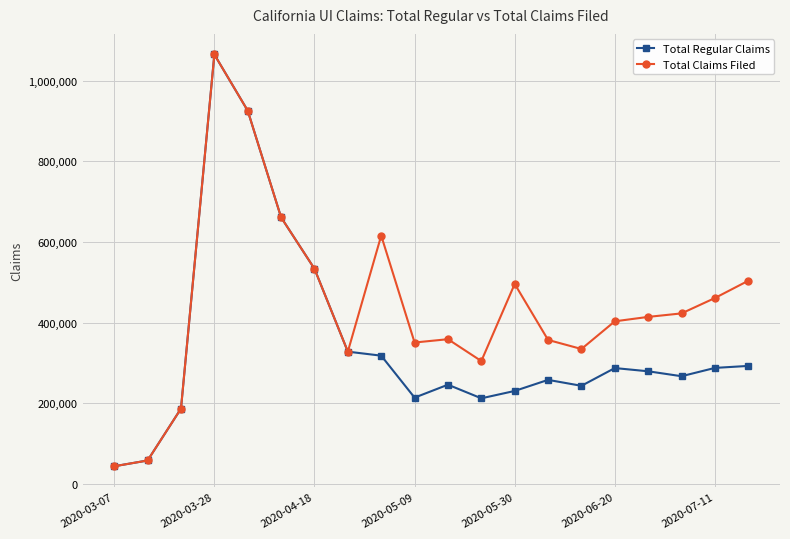

Which series has the largest total across all categories?

Total Claims Filed